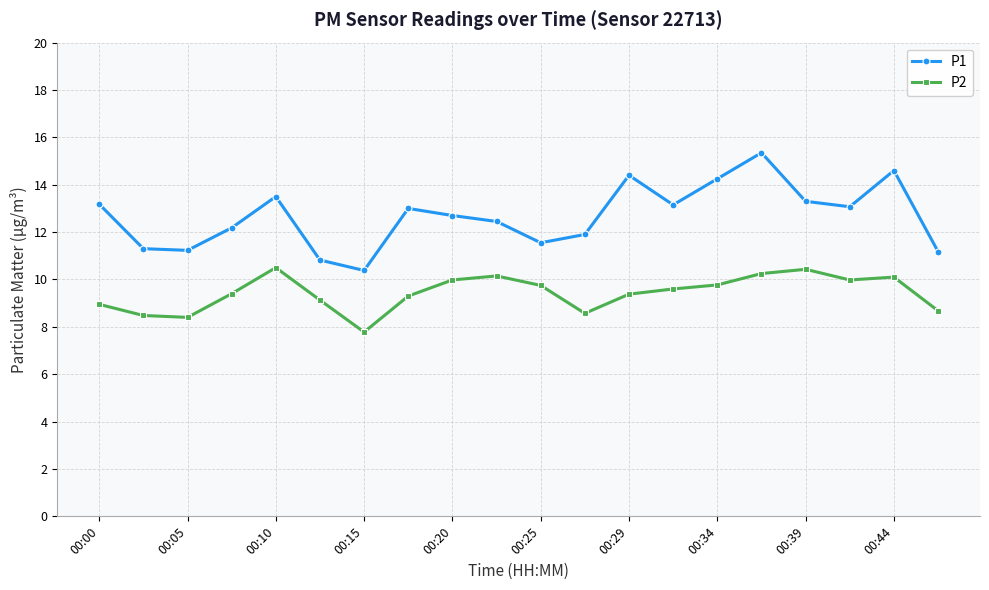

What is the value of the P1 point at the 9th from the left?

12.7